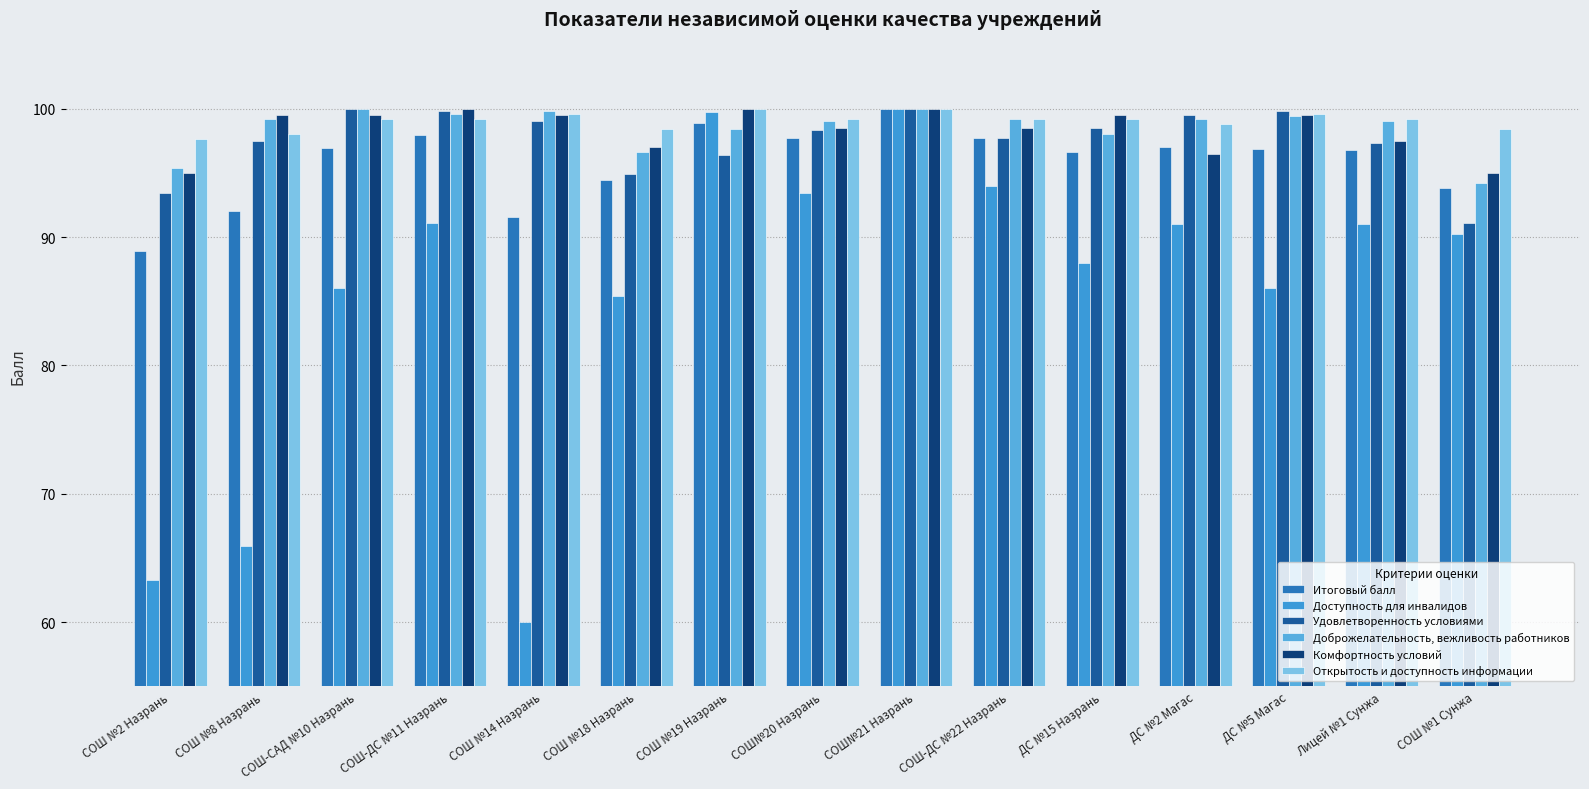

Does the chart contain any negative values?

No